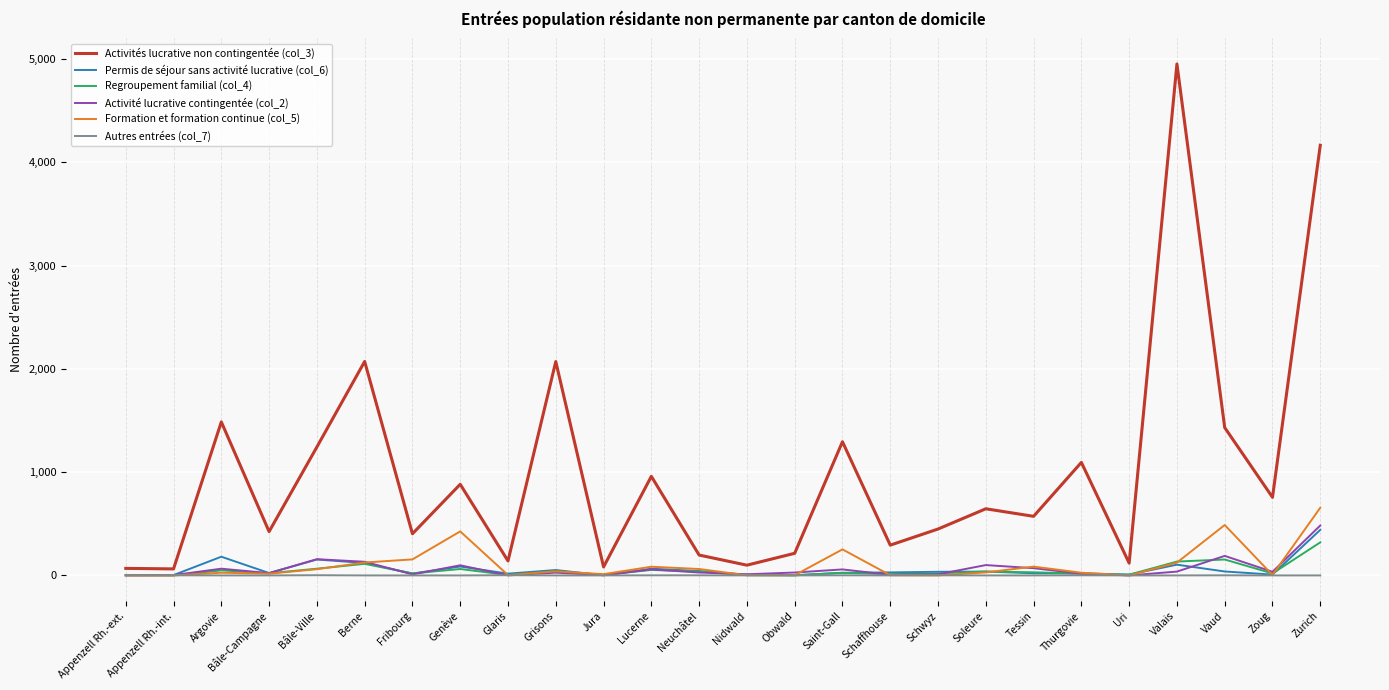

What is the greatest value displayed?

4951